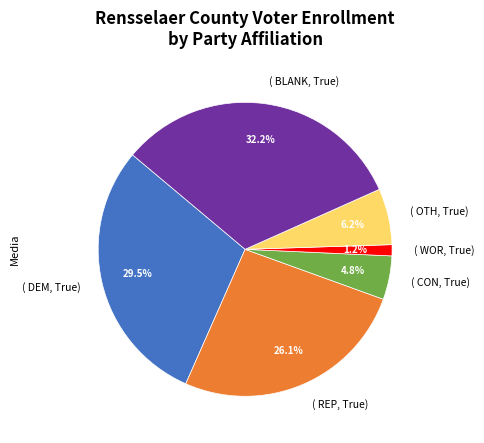

Combined, do ( CON, True) and ( WOR, True) account for over 50%?

No